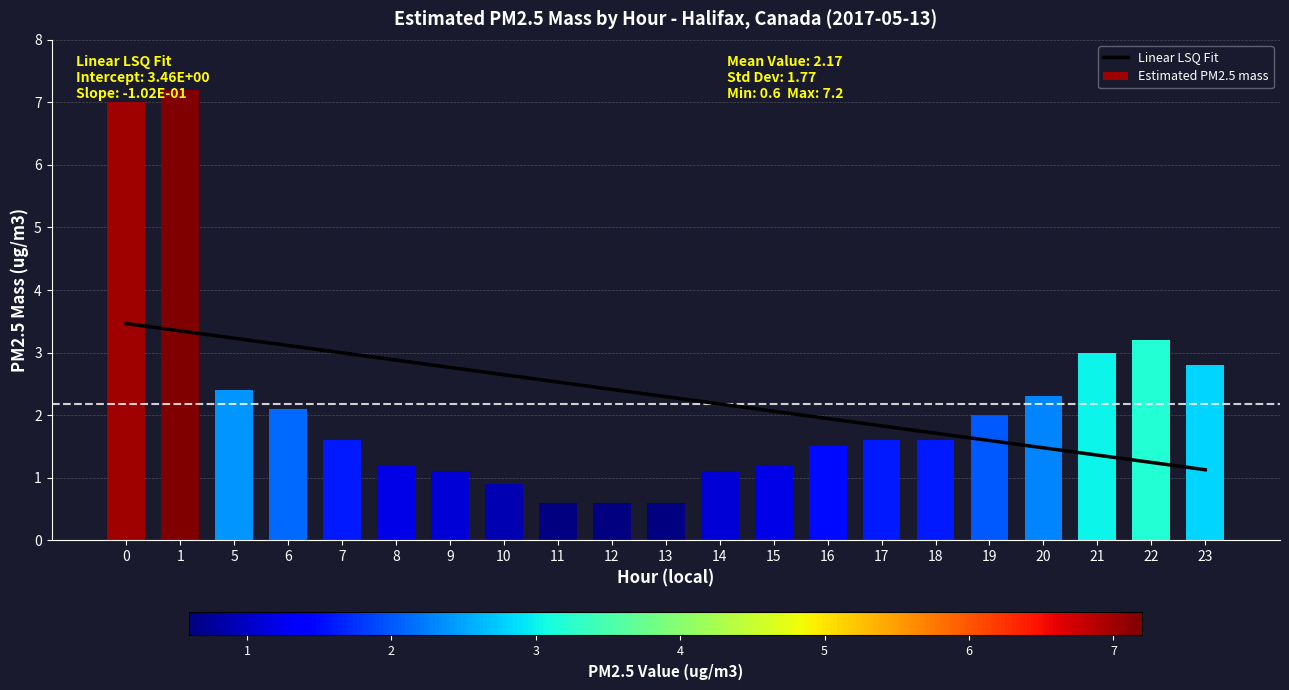

Which label corresponds to the largest value in the chart?

1